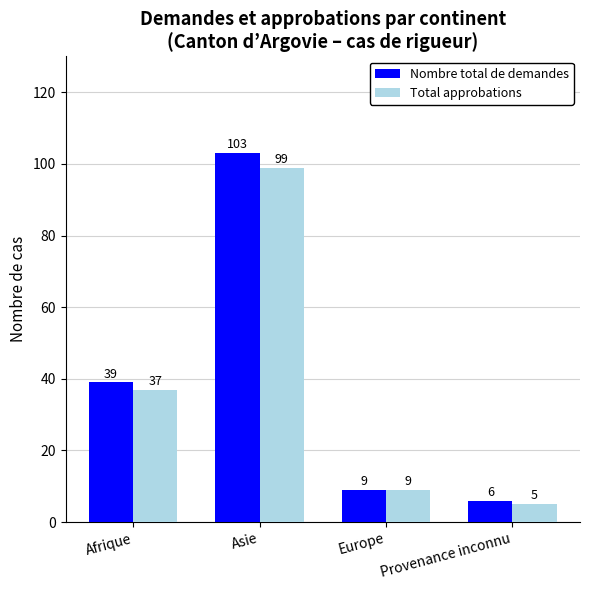

How many data points in Total approbations are less than 37?

2